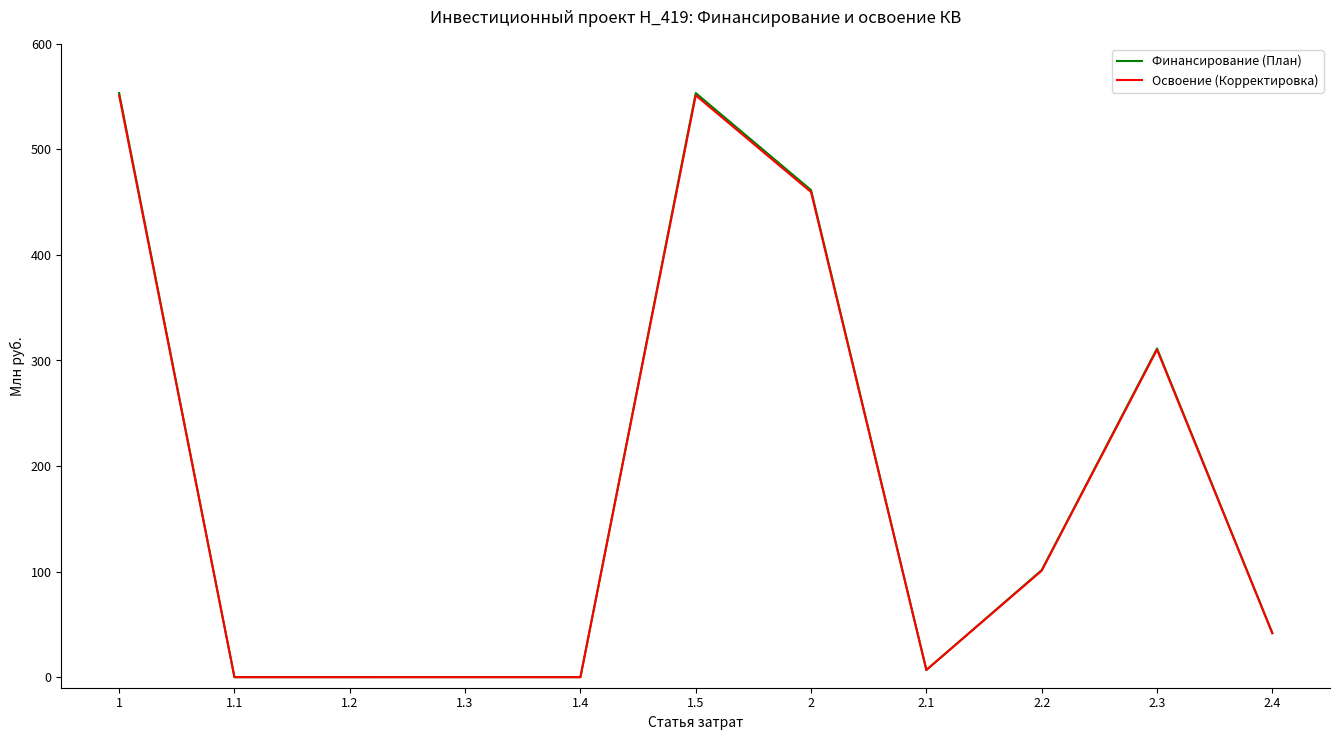

In Финансирование (План), how many points are higher than both neighbors (excluding endpoints)?

3